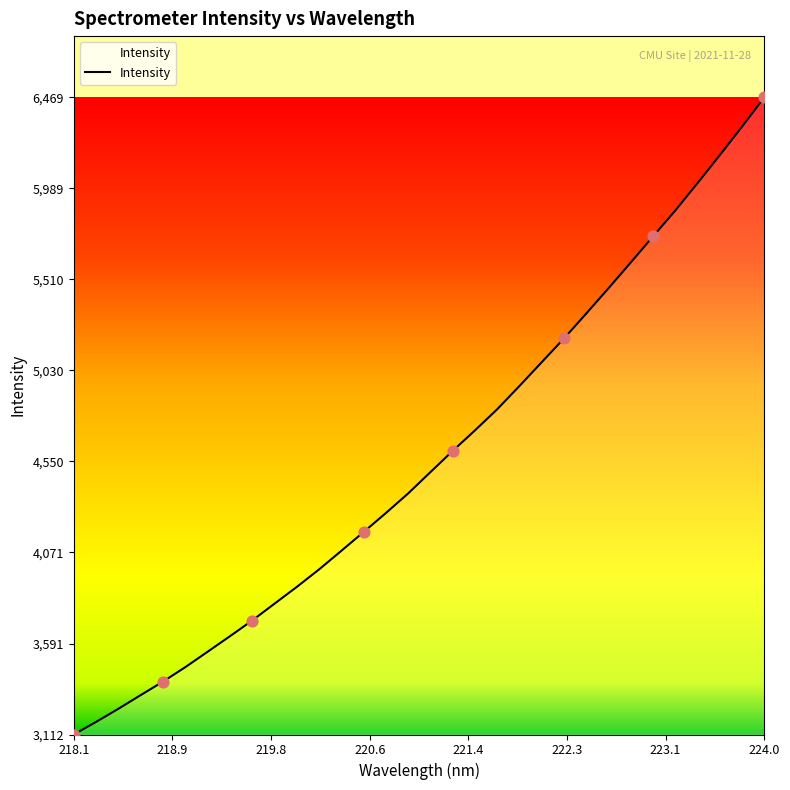

What is the minimum value shown in the chart?

3112.3